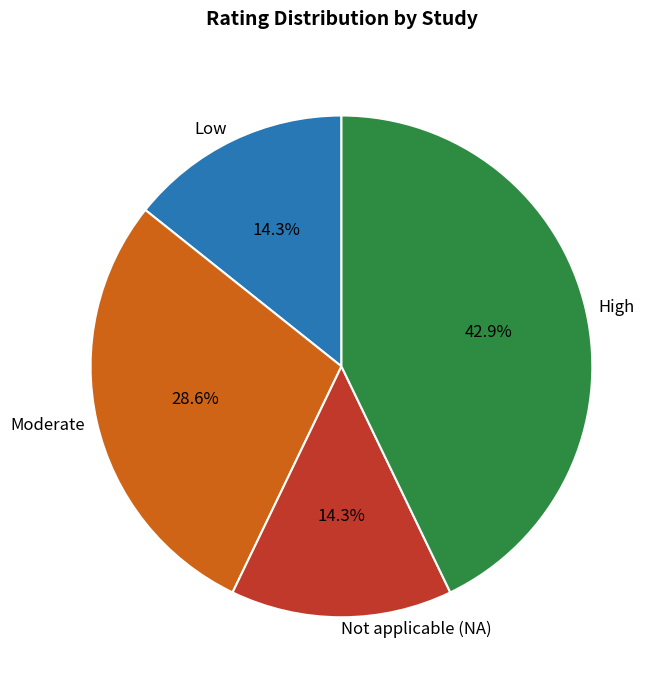

Which category has the biggest portion of the pie?

High